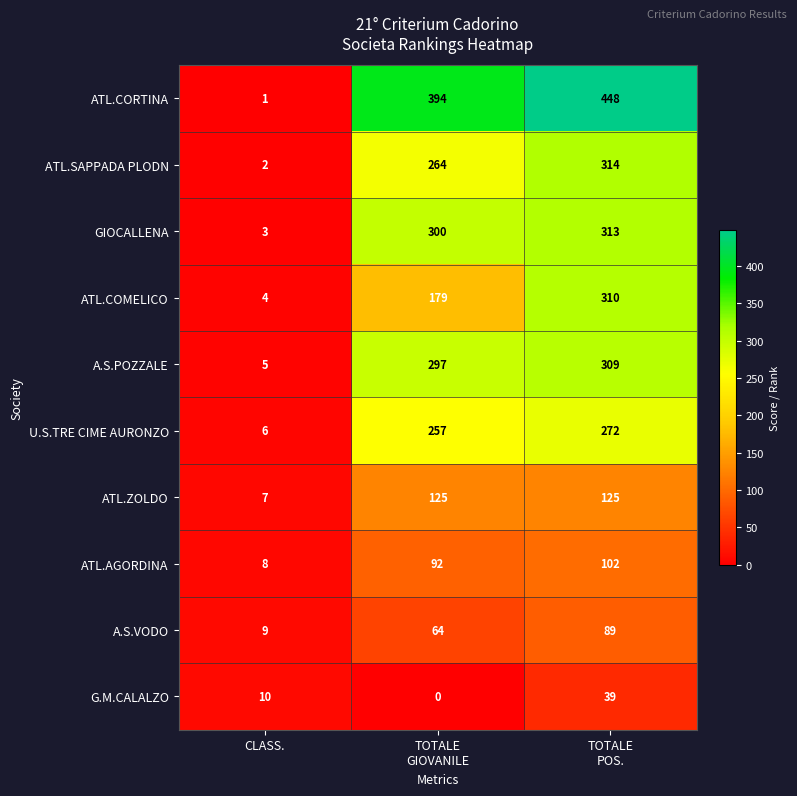

What is the difference between the maximum and second lowest values in the ATL.CORTINA series?

54